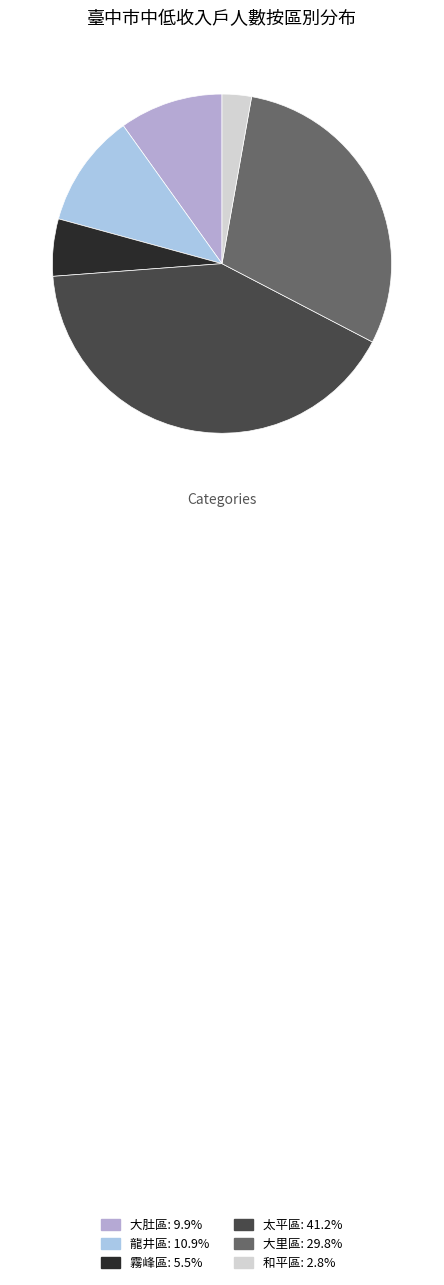

To the nearest percent, what portion does 霧峰區 represent?

5%